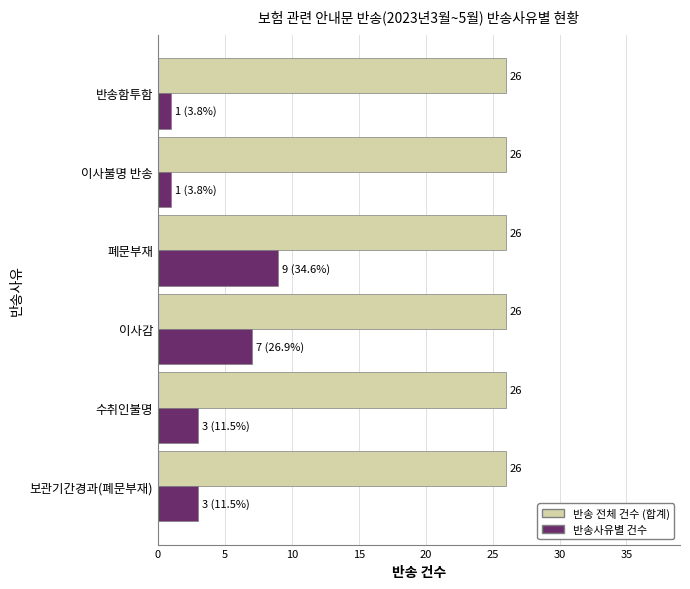

Which series has the largest total across all categories?

반송 전체 건수 (합계)